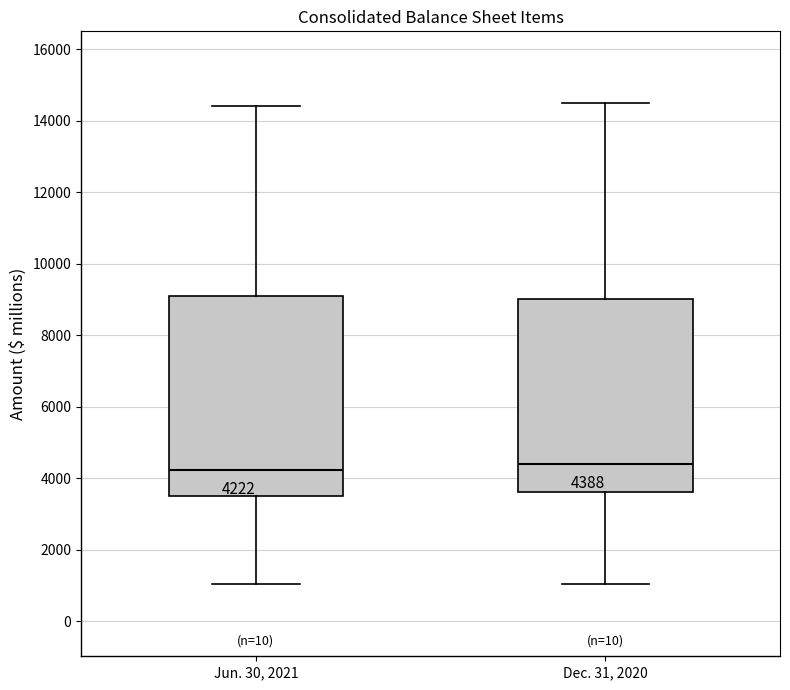

Which box is the tallest, from its lower edge to its upper edge?

Jun. 30, 2021